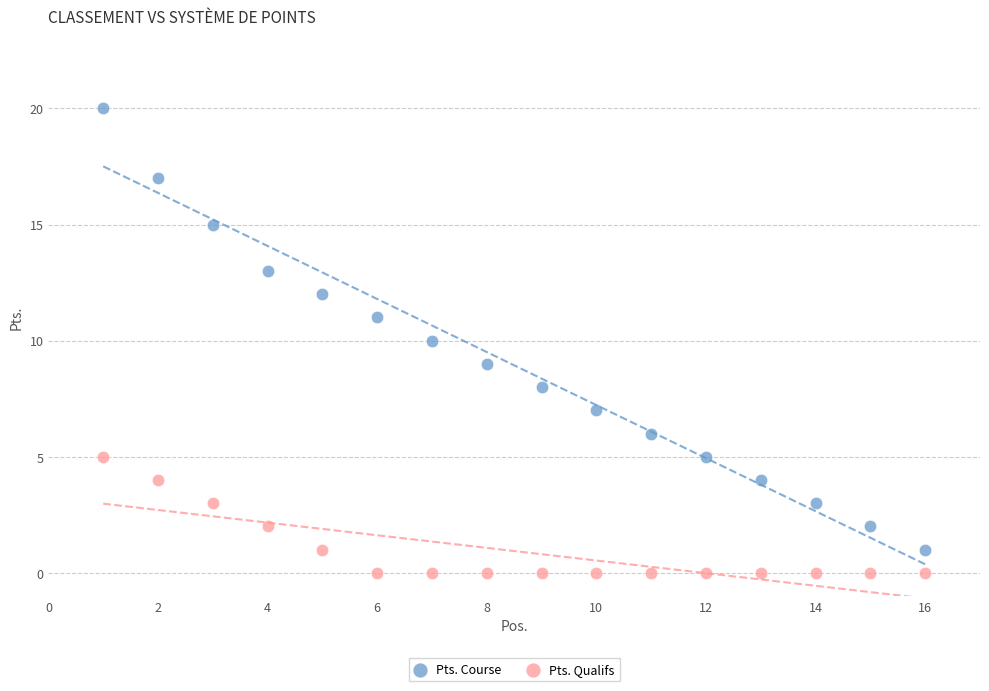

Which series contains the highest Y value?

Pts. Course